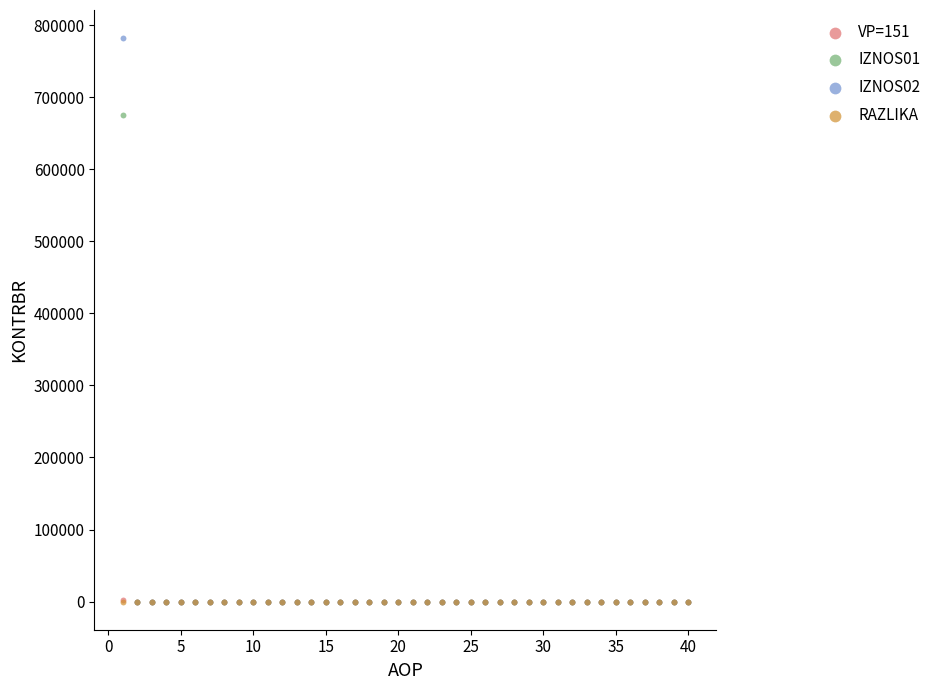

Which series has the widest spread of Y values?

IZNOS02